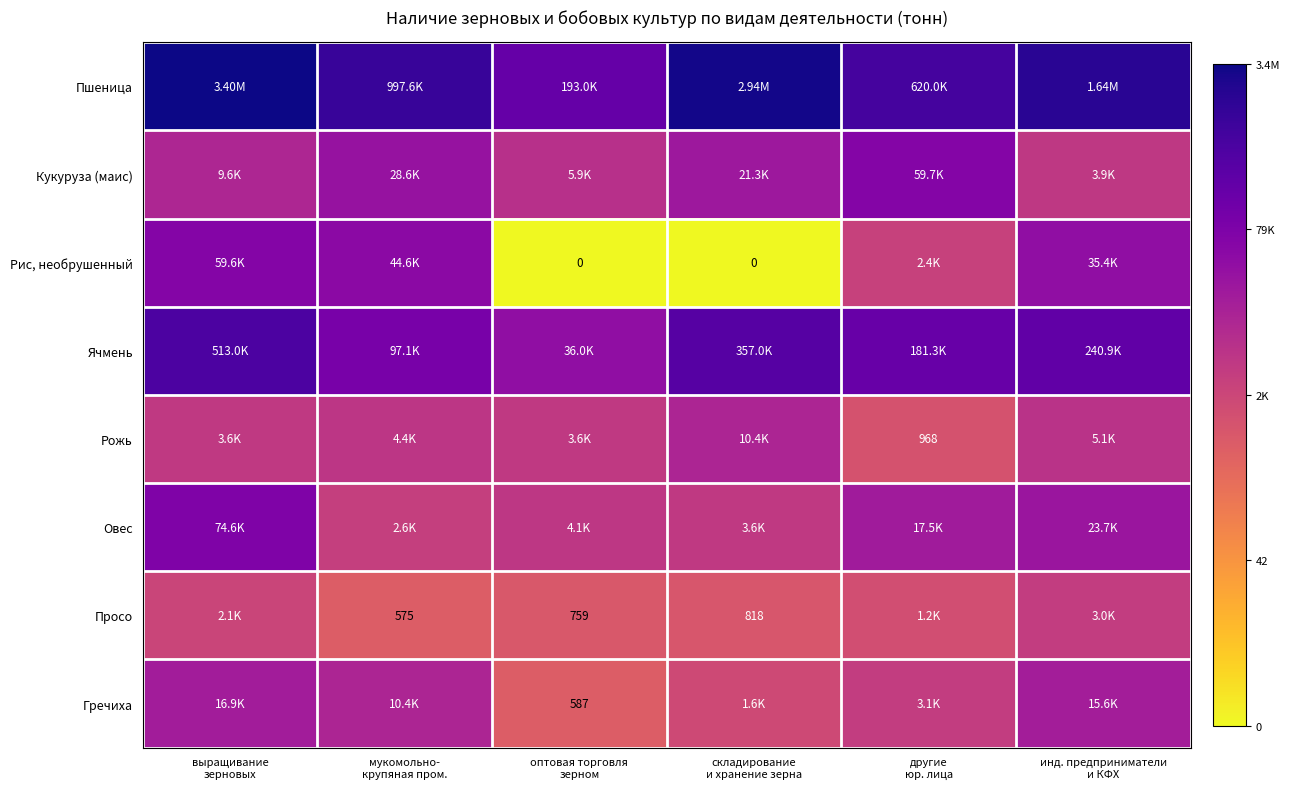

Is it true that Кукуруза (маис) equals 4.3 at складирование и хранение зерна?

False